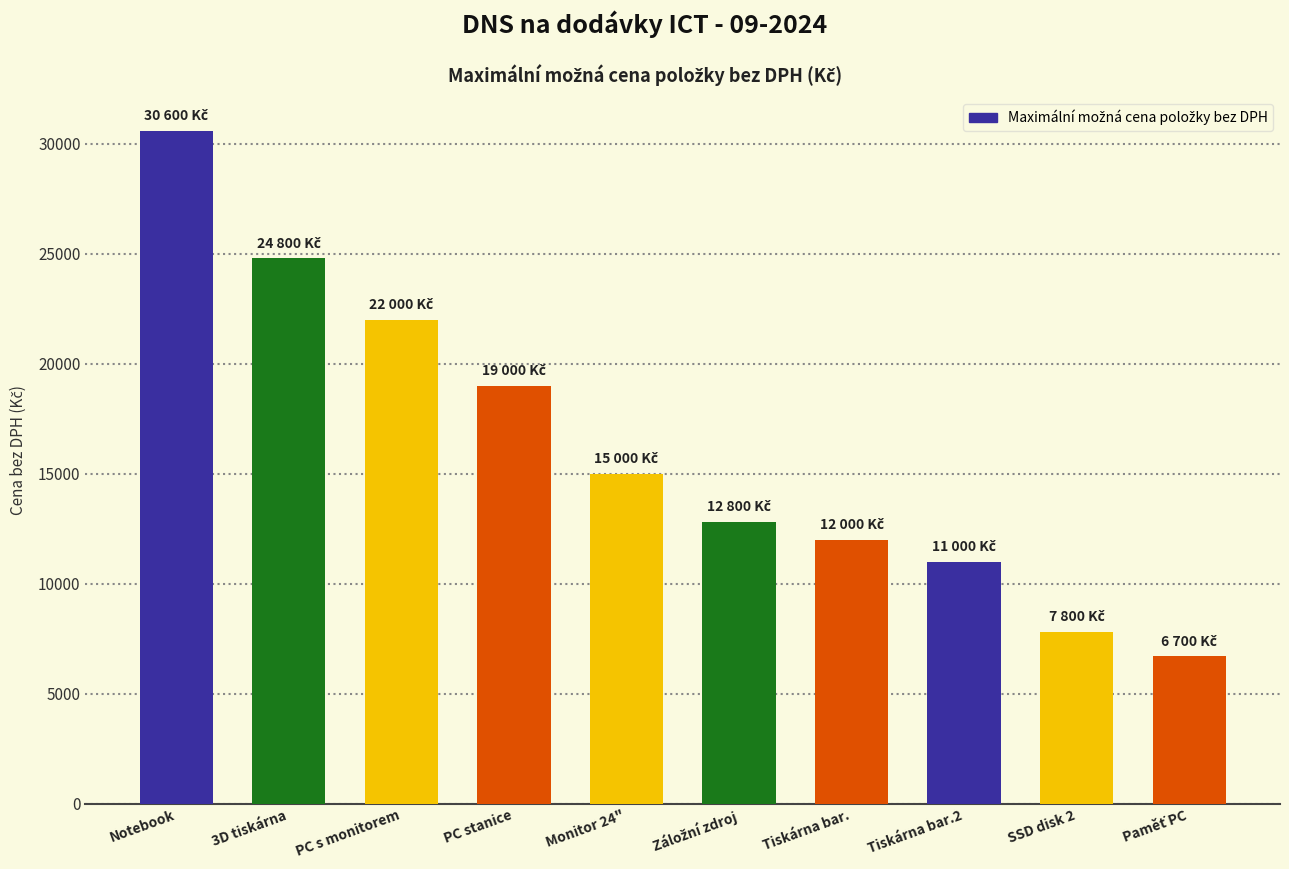

At which label does the data first exceed 15000?

Notebook